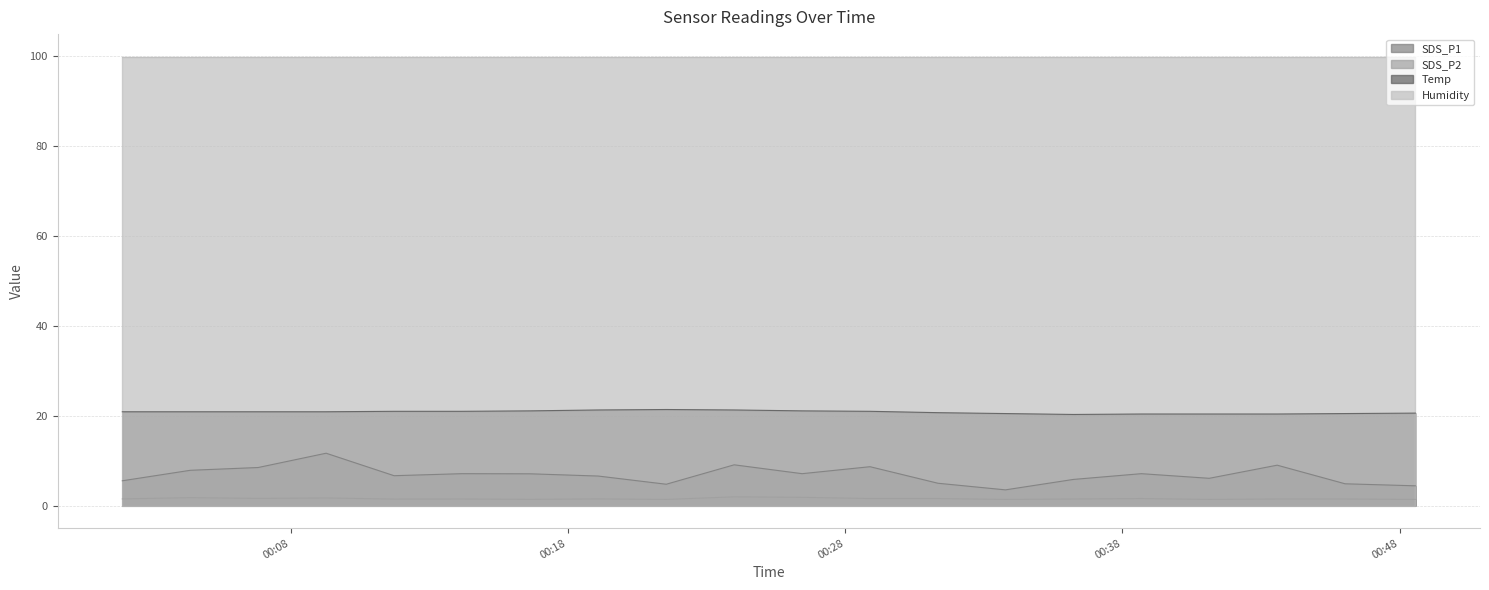

Does the chart display data point markers on the line(s)?

No